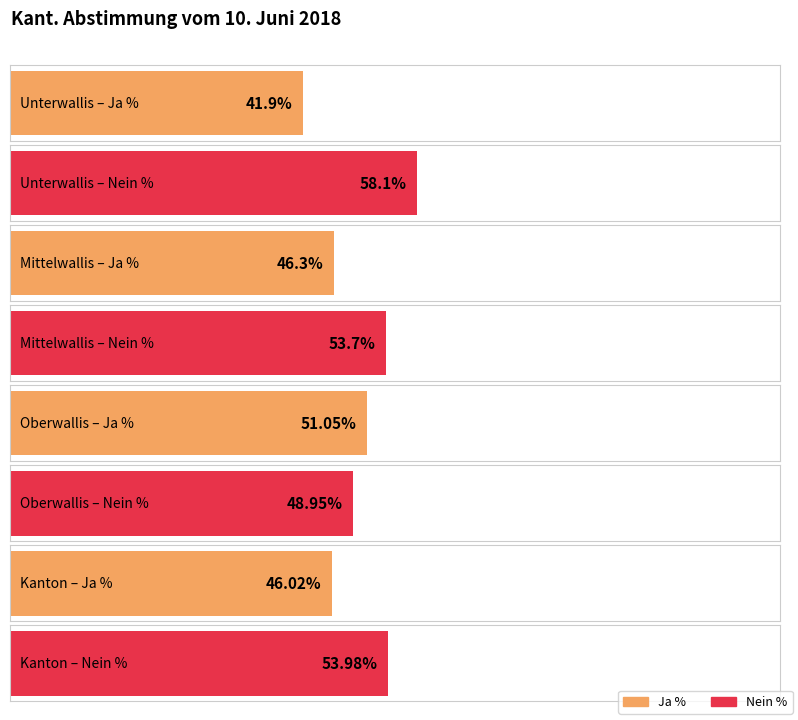

What is the difference between the Ja % values at Oberwallis and Mittelwallis?

4.8